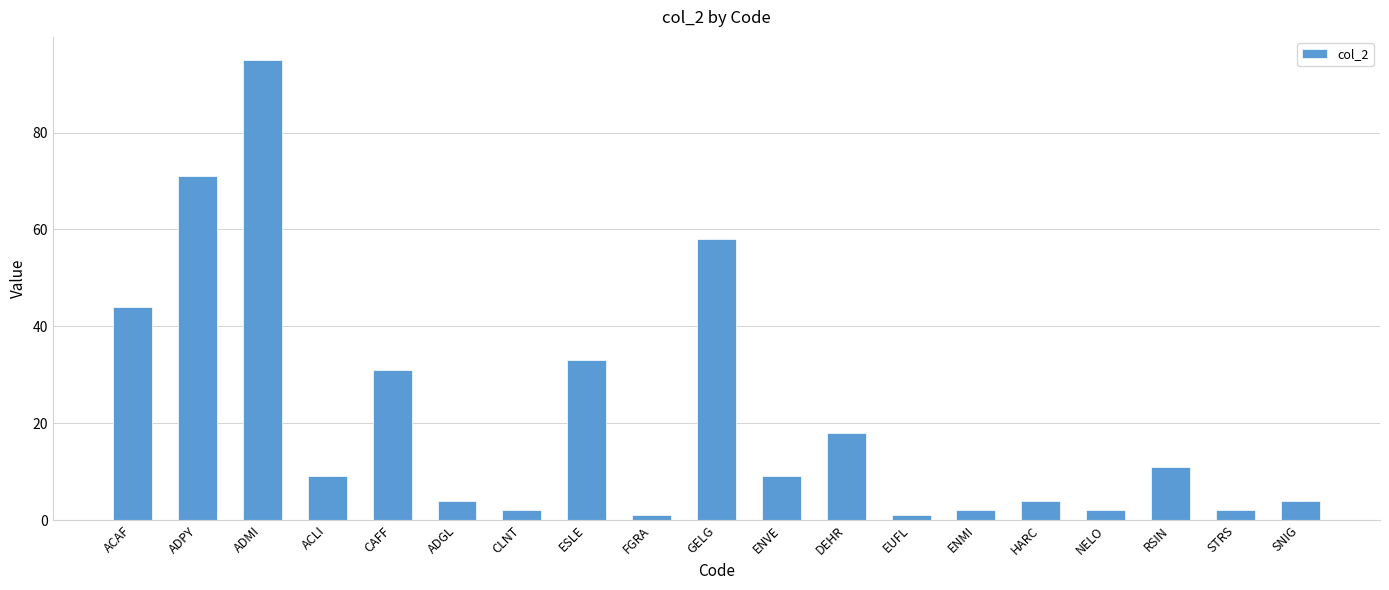

What is the average value?

21